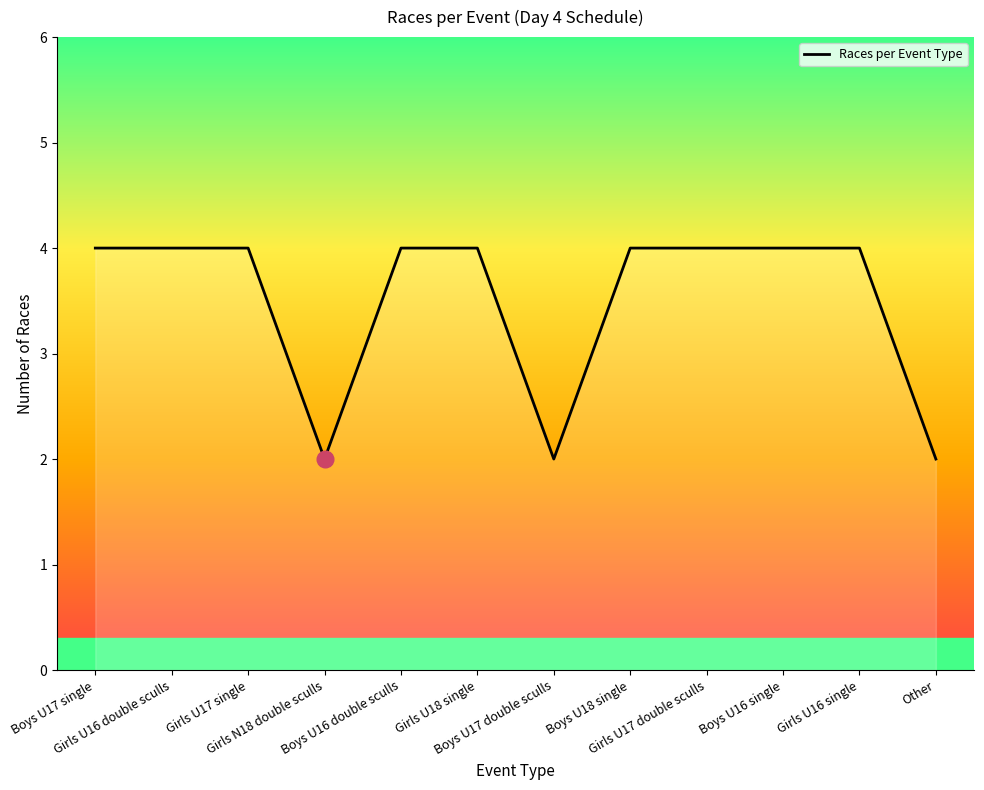

What is the maximum value shown in the chart?

4